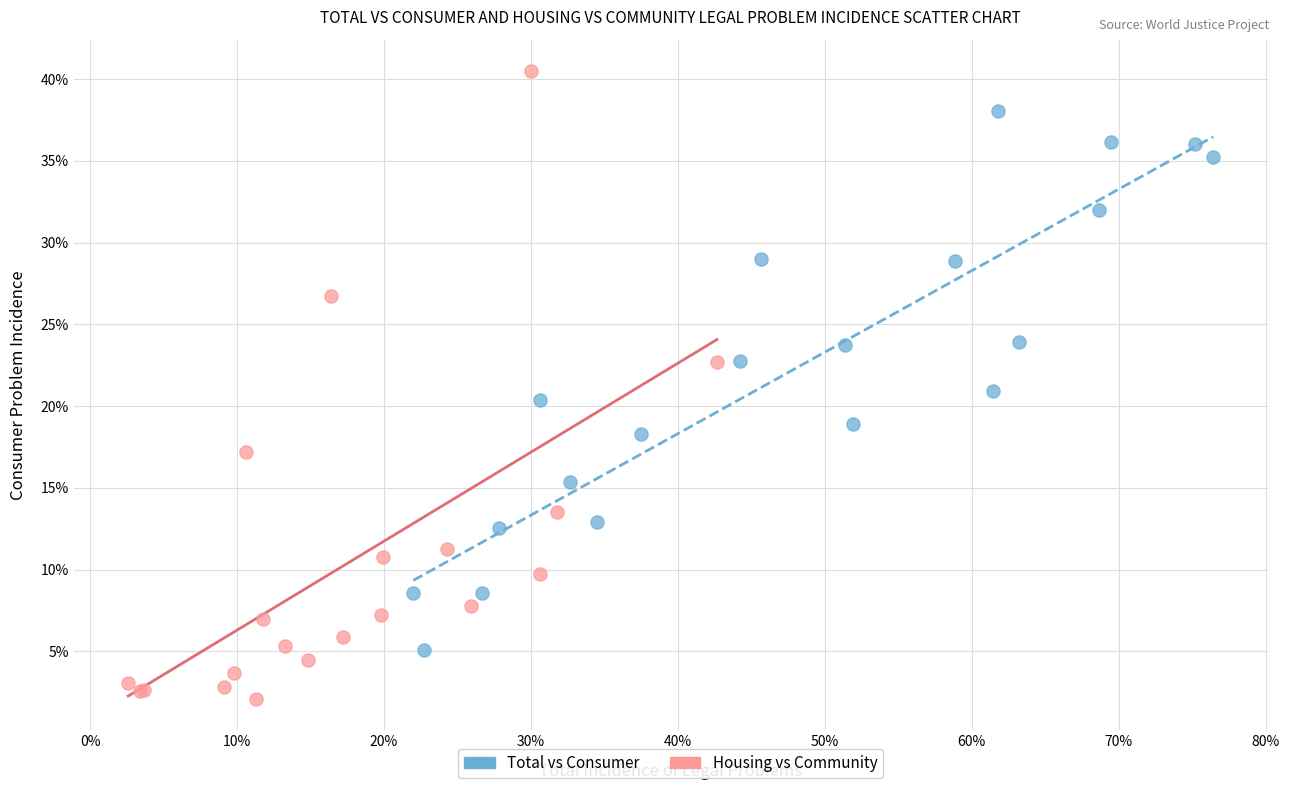

What are all the series names shown in the legend?

Total vs Consumer, Housing vs Community